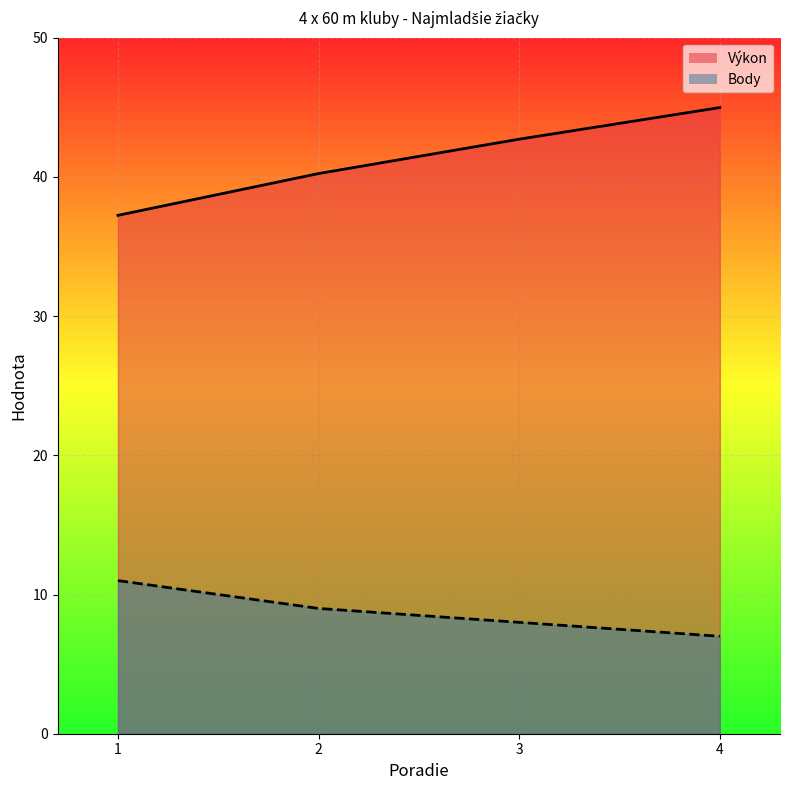

What is the difference between the Body values at 1 and 3?

3.0